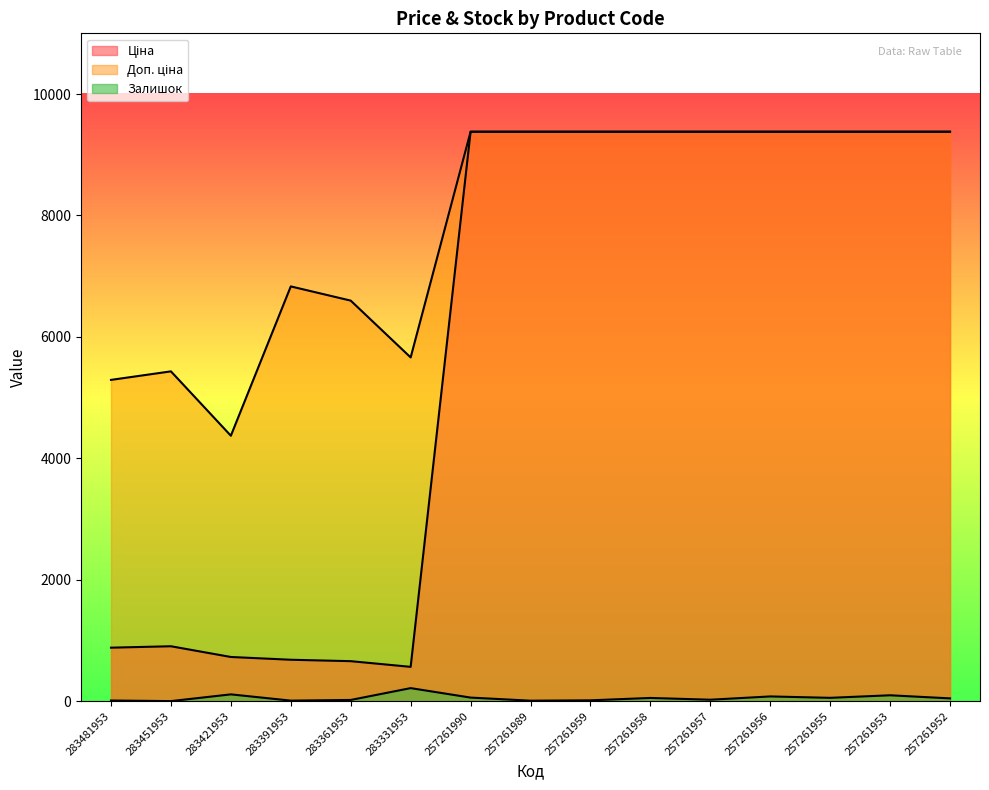

Does the chart display data point markers on the line(s)?

No